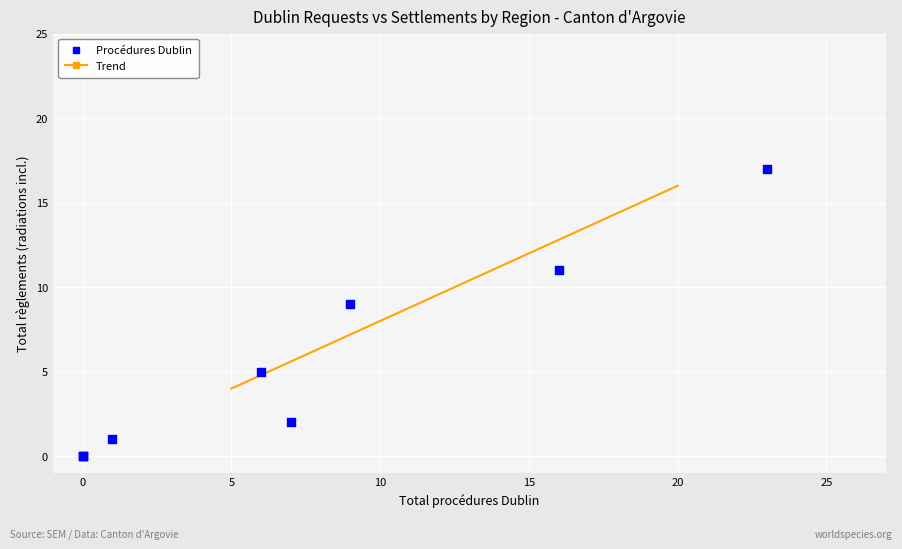

What Y value in the scatter plot is closest to 8?

9